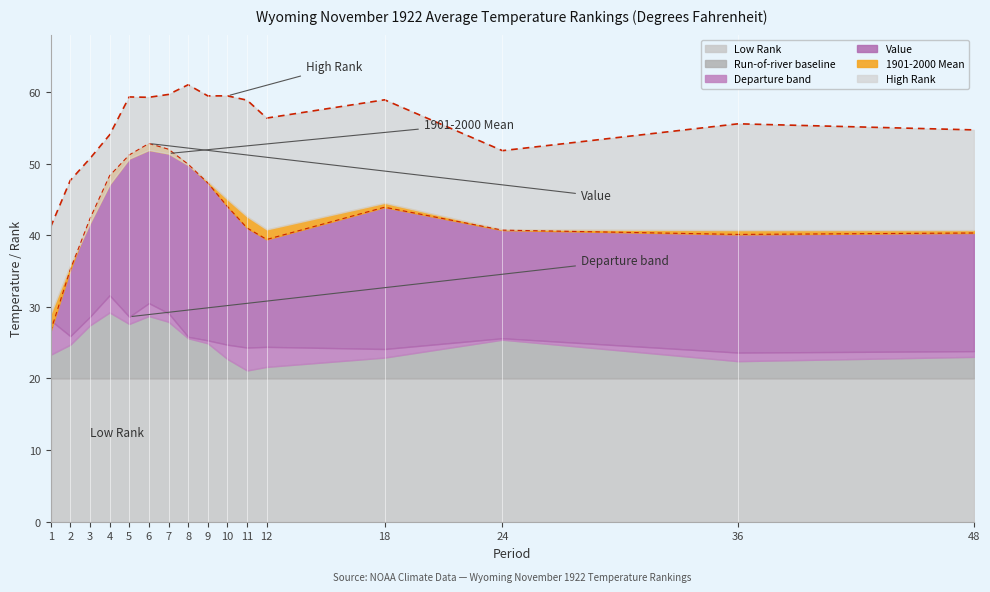

What is the approximate value of Value at 10?

44.0